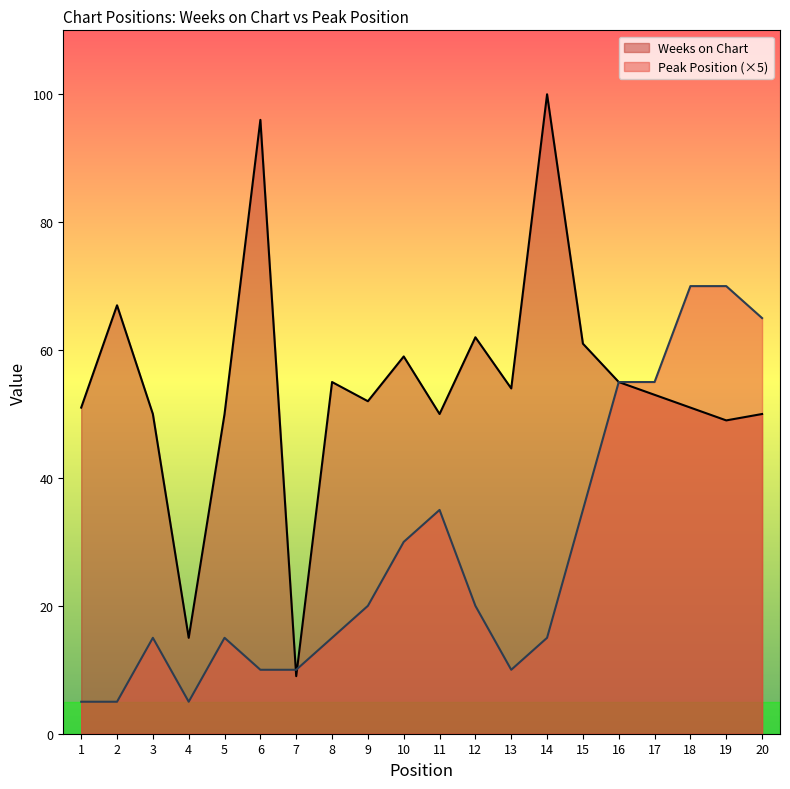

What is the total value across all series at 14?

115